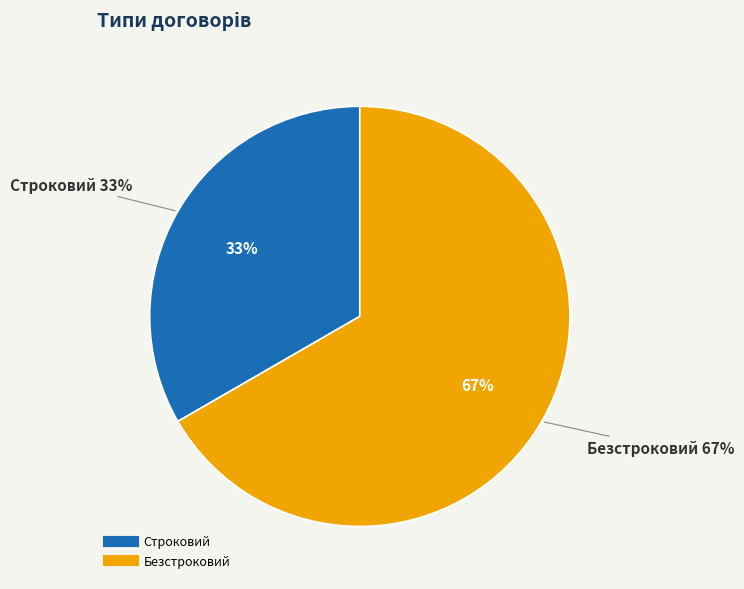

Rank the categories by value from lowest to highest.

Строковий, Безстроковий